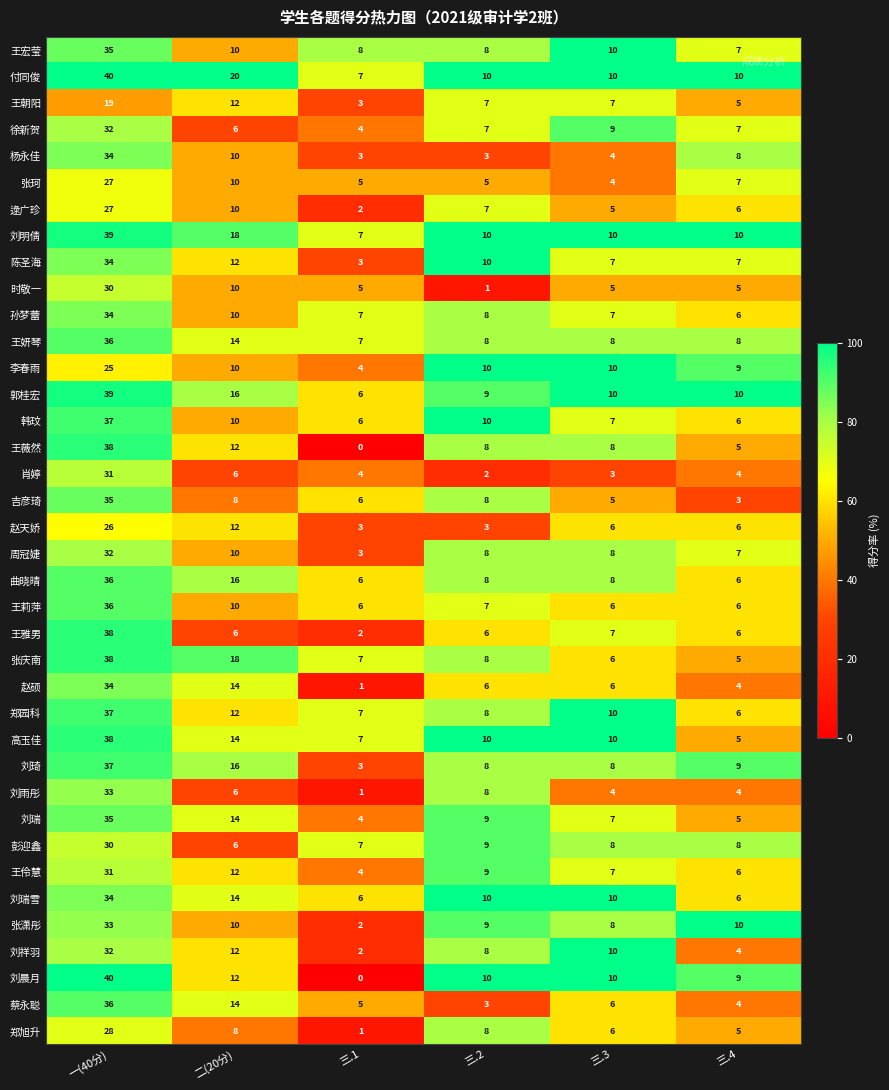

What value does the 刘明倩 series have at 三.4, to the nearest 5?

10